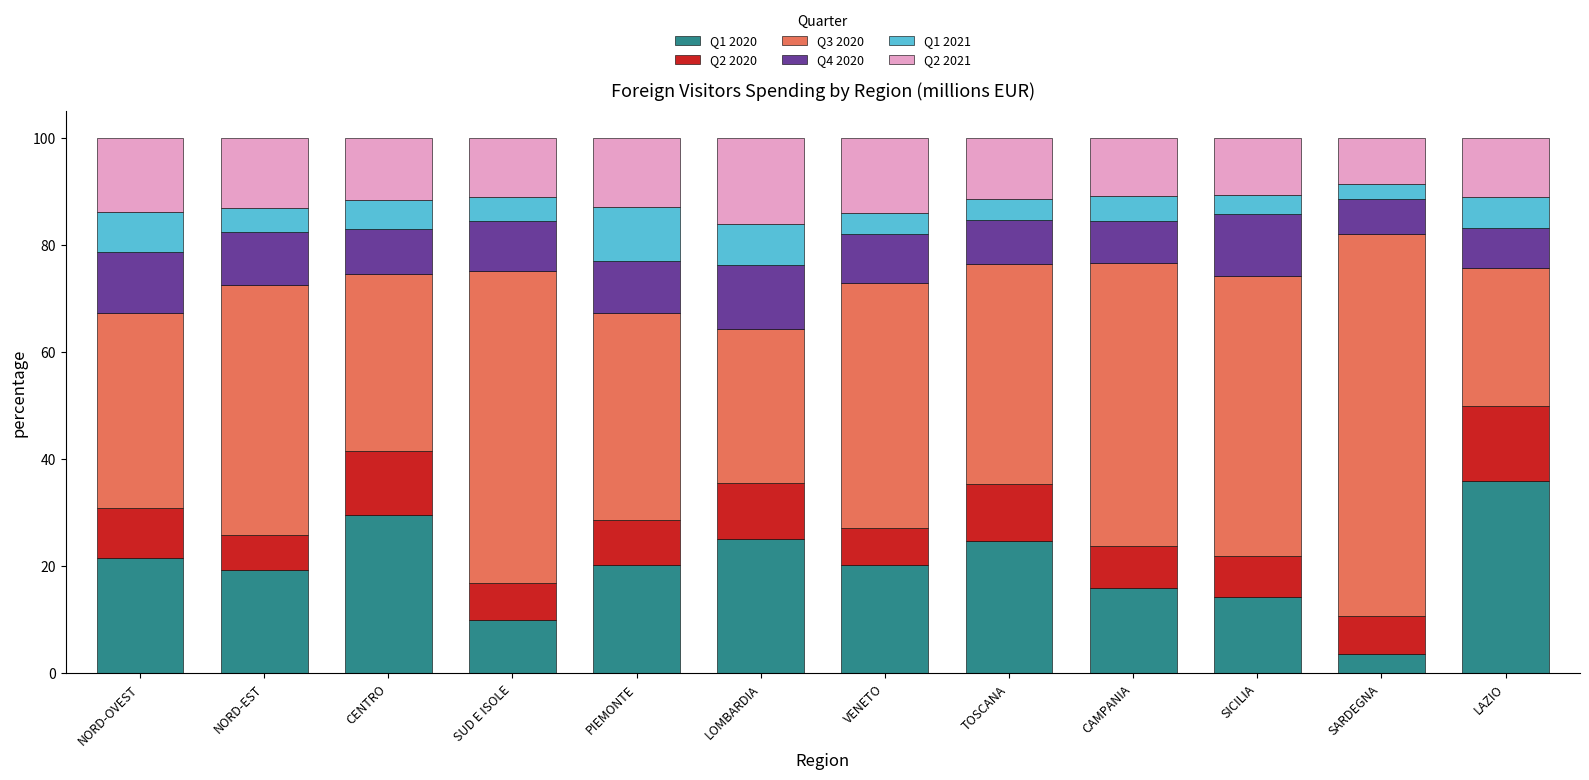

At which label does Q1 2020 reach its peak?

LAZIO